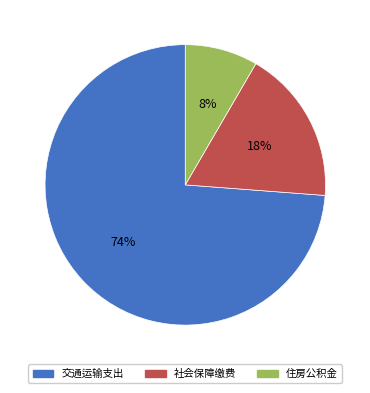

To the nearest percent, what percentage of the pie is 交通运输支出?

74%